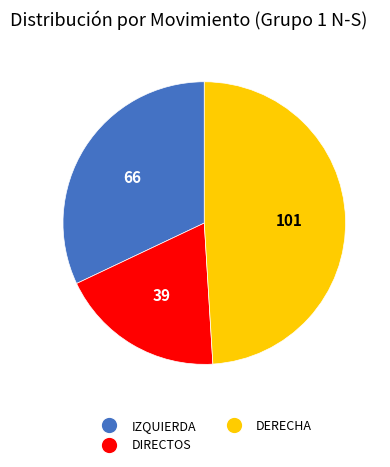

Count the number of slices in the pie.

3